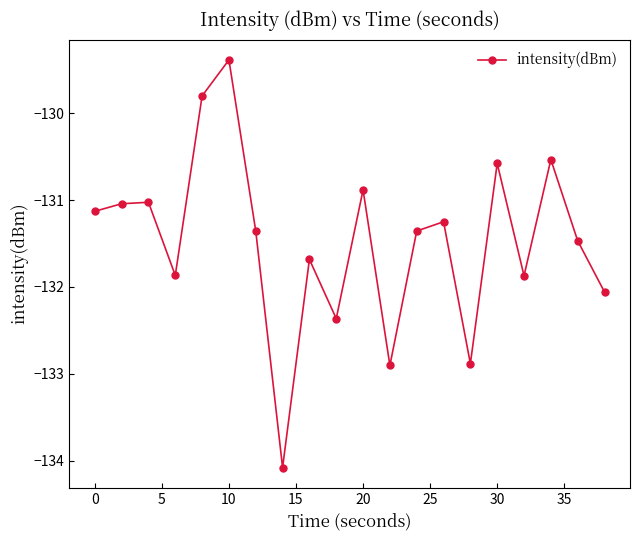

What is the value of the 11th point from the left?

-130.9